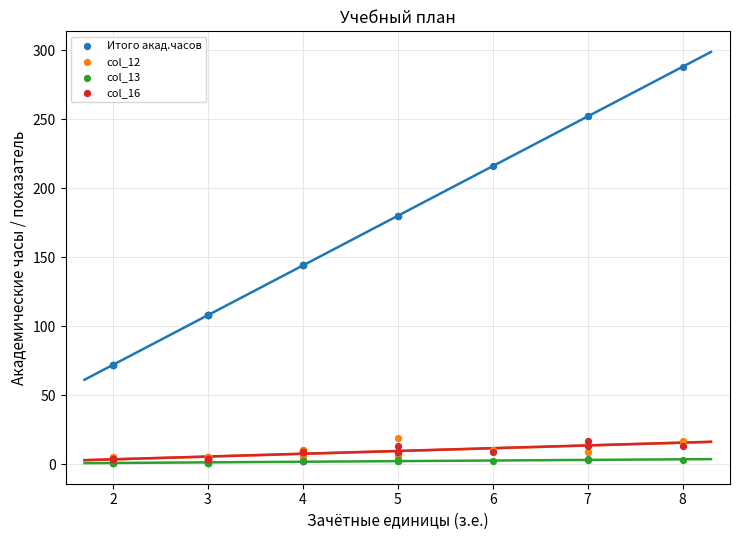

Which series has the largest Y range (max minus min)?

Итого акад.часов